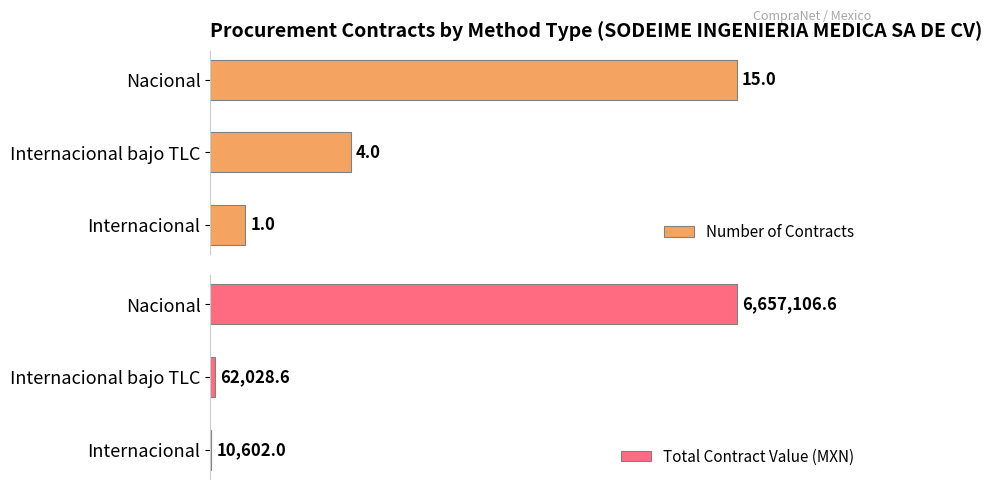

At which label does Number of Contracts reach its minimum?

Internacional